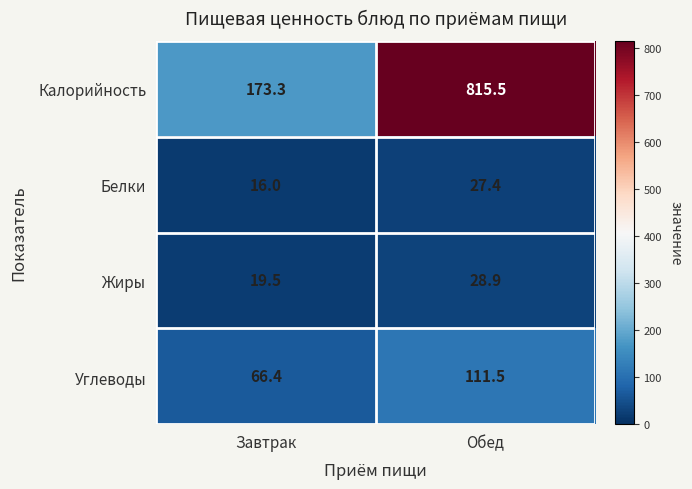

Which series has the largest total across all categories?

Калорийность